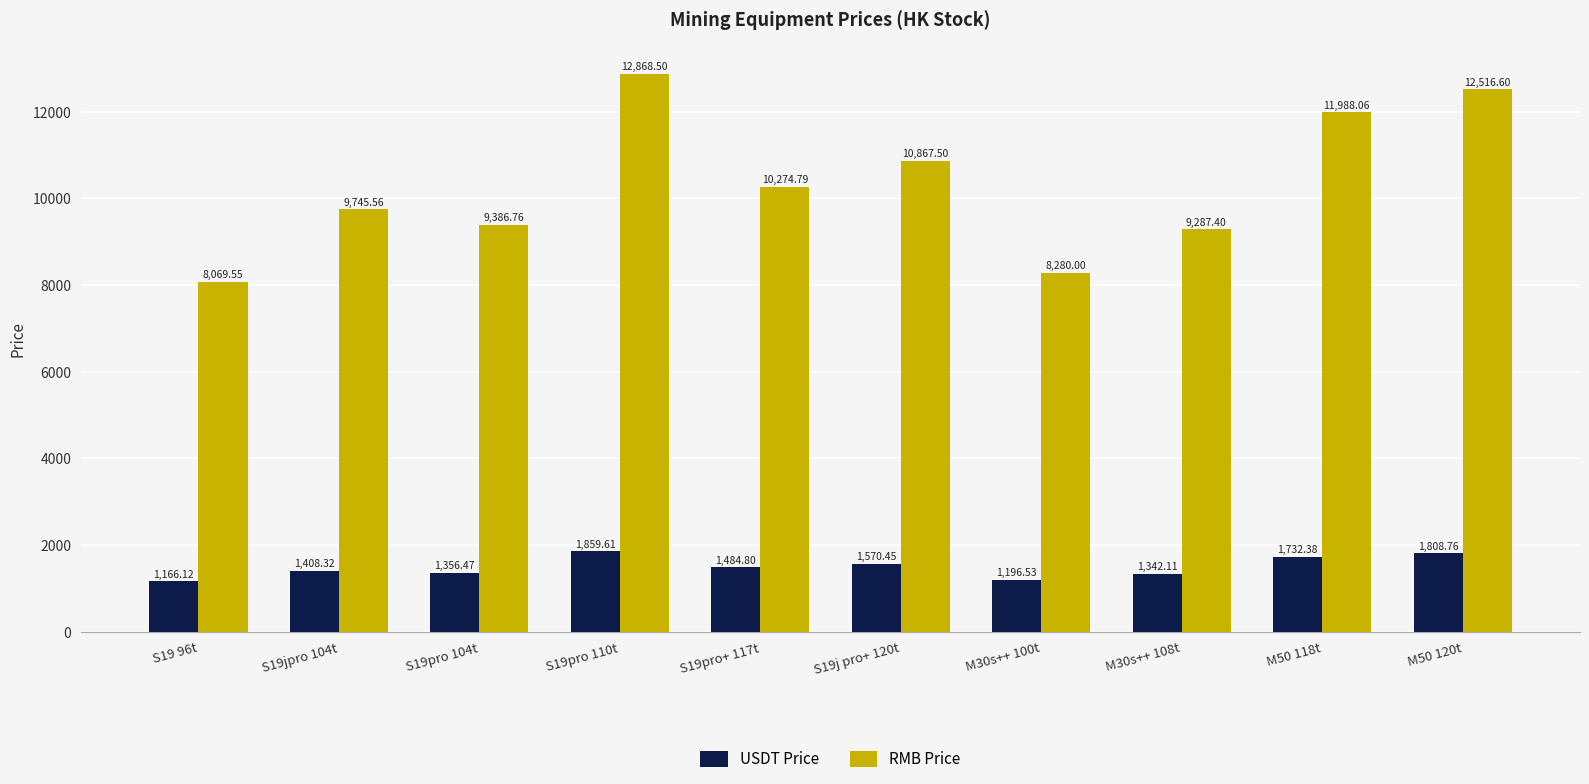

Between S19j pro+ 120t and M30s++ 100t, which series saw the biggest shift?

RMB Price